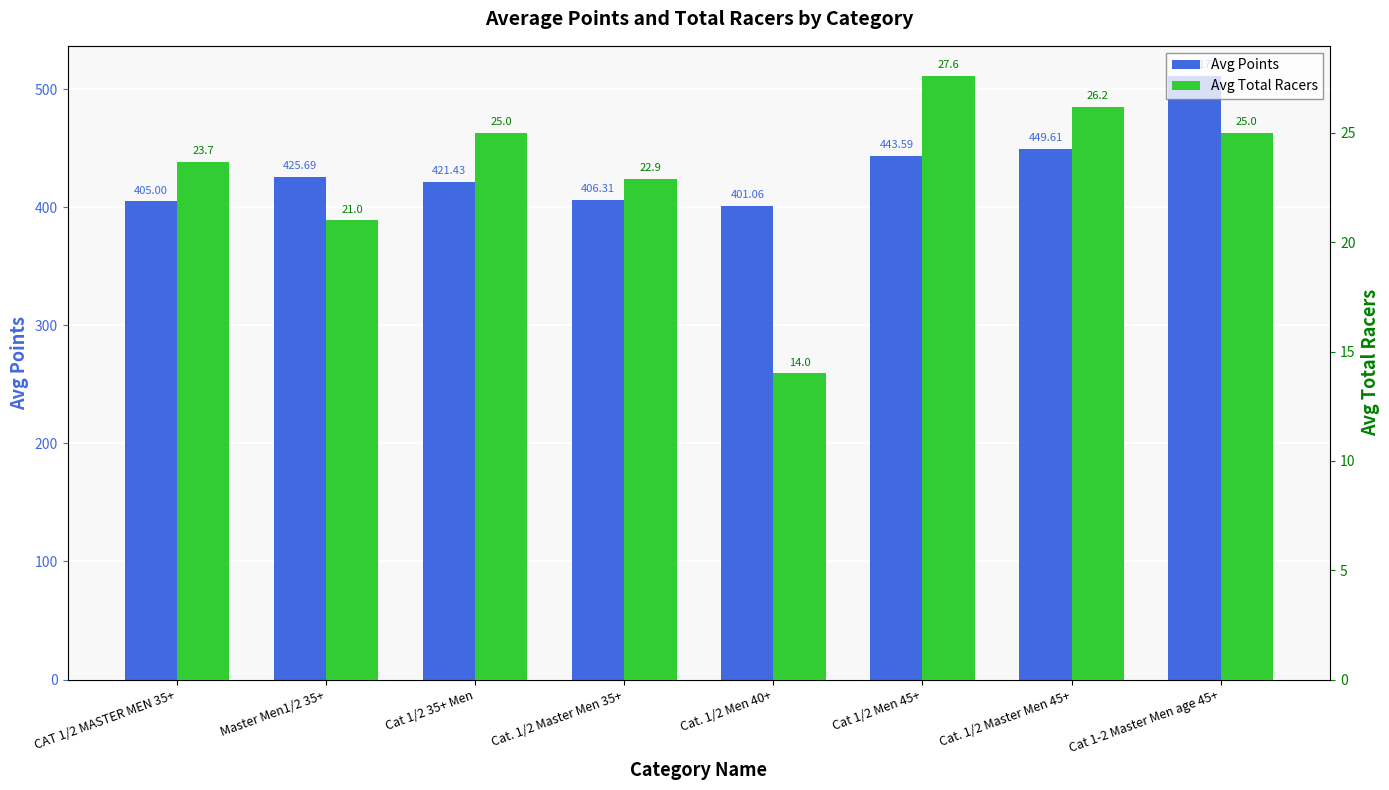

The Avg Total Racers series shows 18.2 at Cat. 1/2 Men 40+. True or false?

False